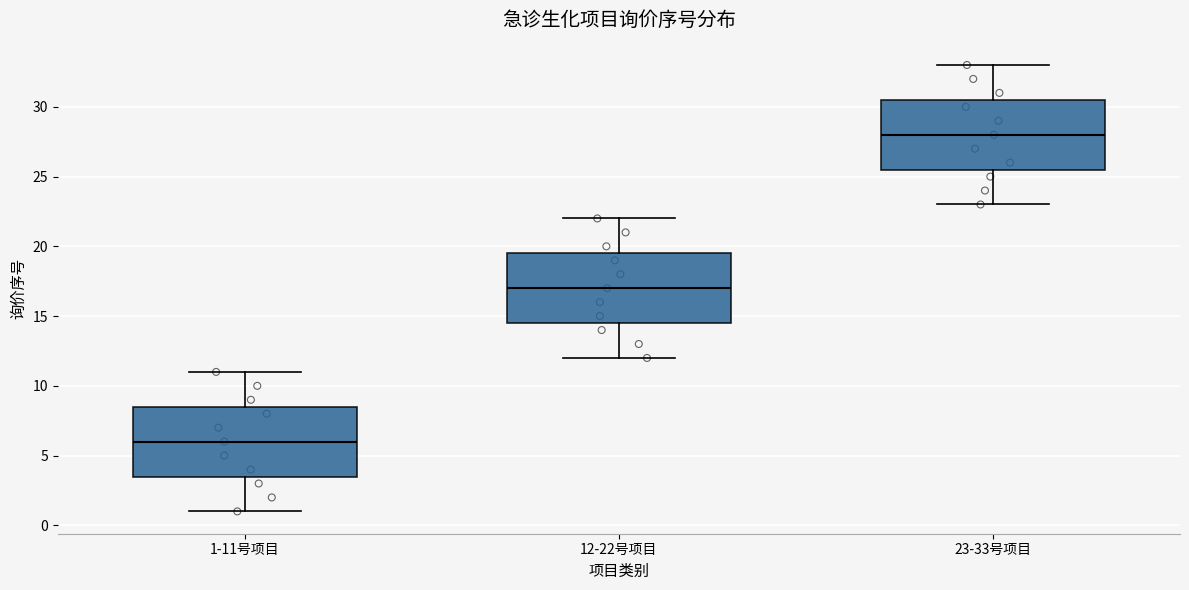

Where is the lower edge of the box for 23-33号项目 on the y-axis? The values are not printed on the chart, so give them approximately, as read against the axis.

25.5